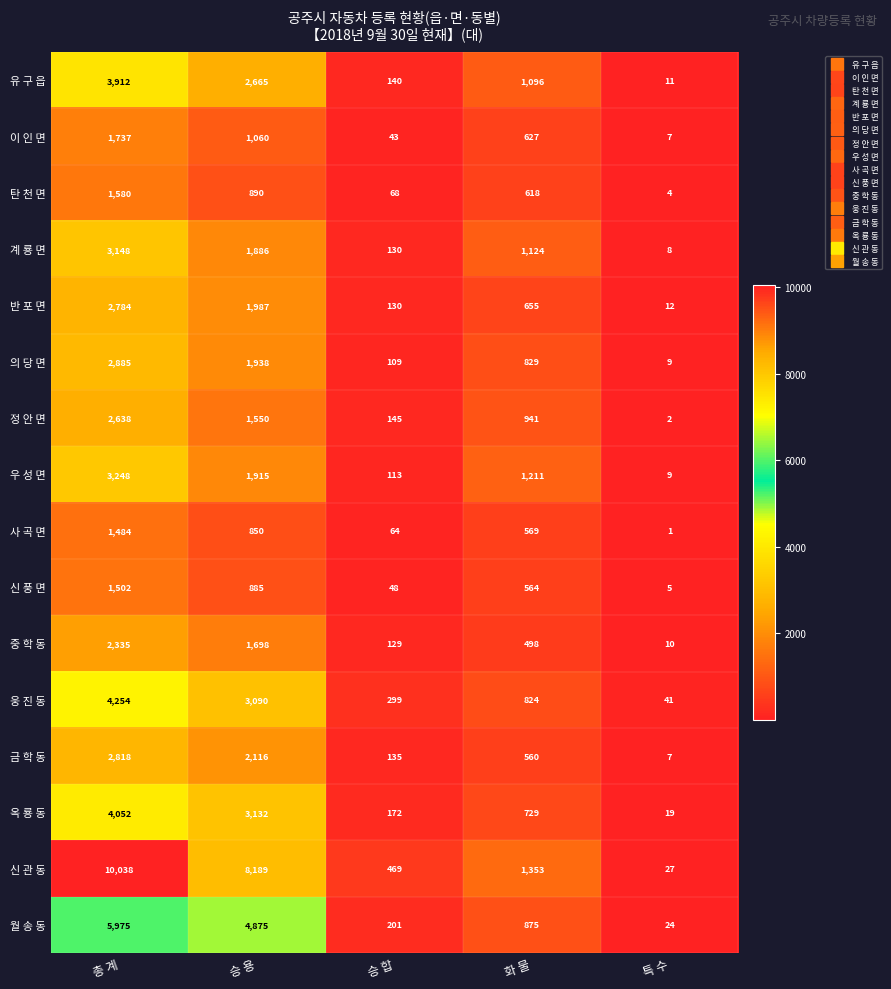

The value of 월 송 동 at 특 수 is 24. True or false?

True